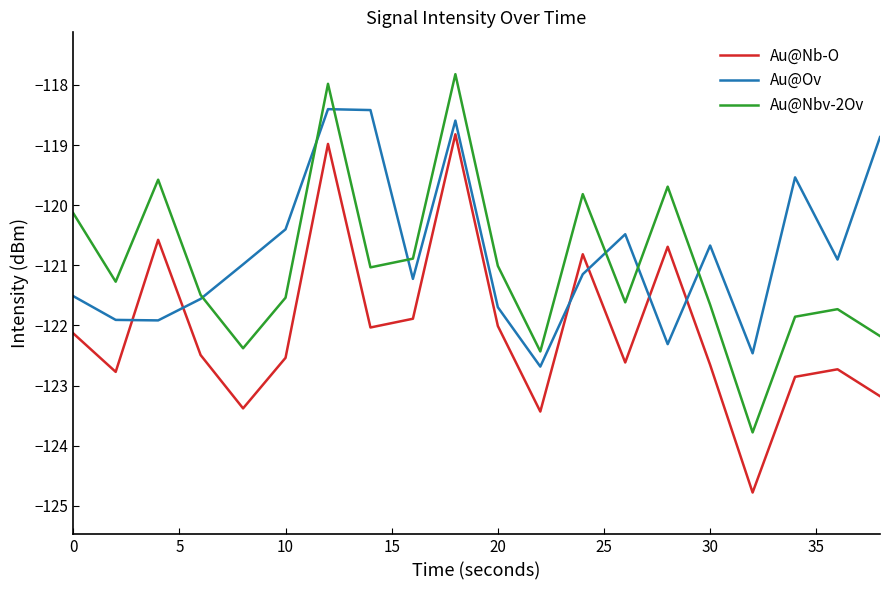

True or false: Au@Nbv-2Ov and Au@Nb-O intersect in this chart.

False